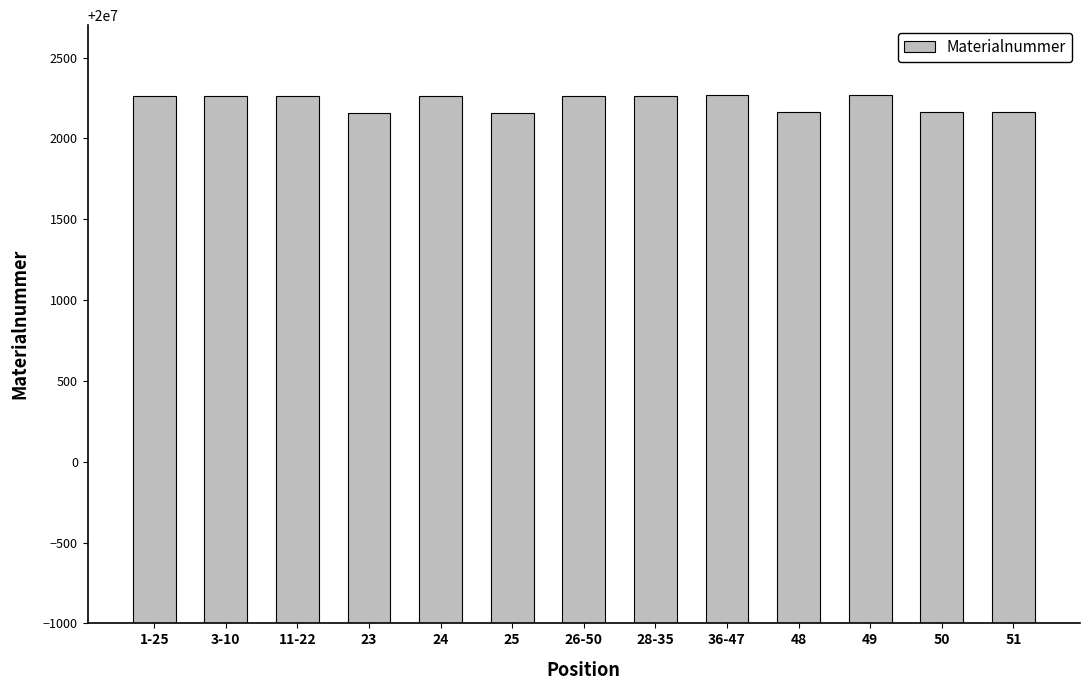

What is the maximum value shown in the chart?

20002266